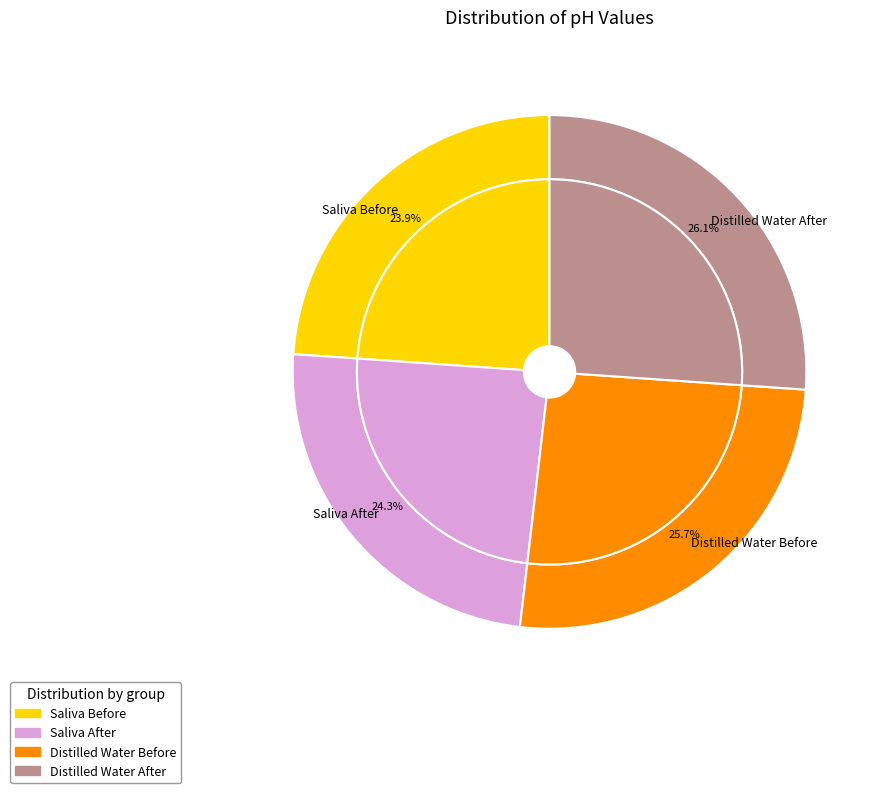

True or false: Saliva After accounts for 32% of the total.

False